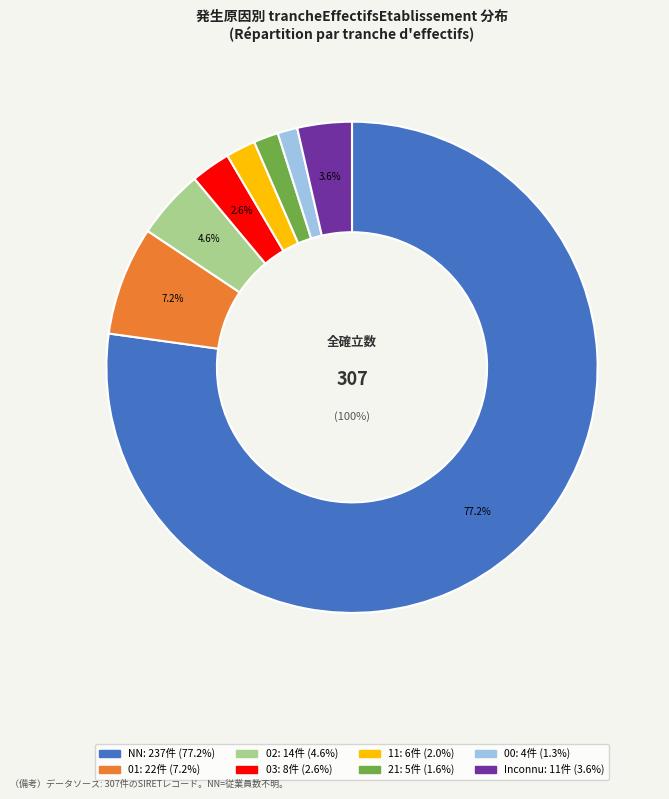

Count the number of slices in the pie.

8